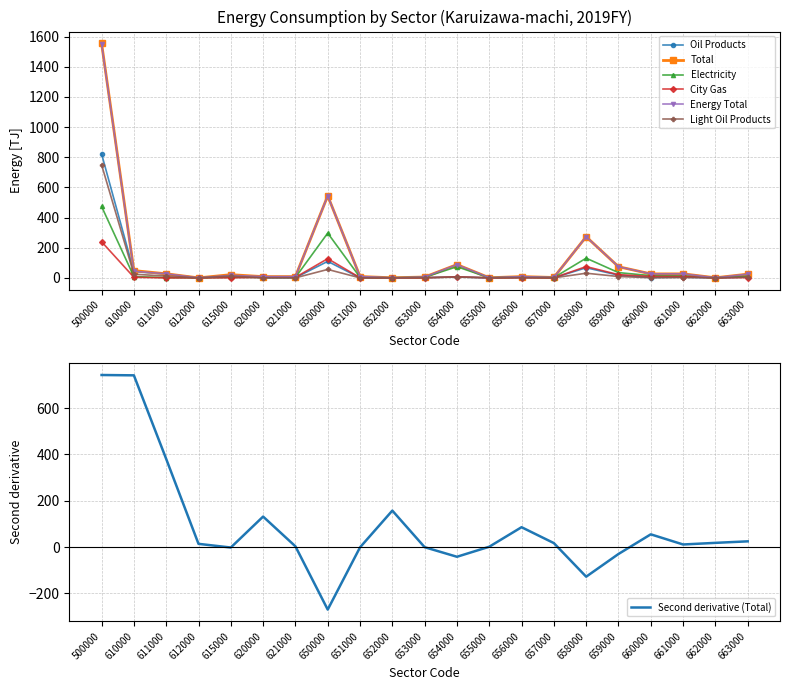

What is the sum of the Light Oil Products values at 659000 and 656000?

10.5